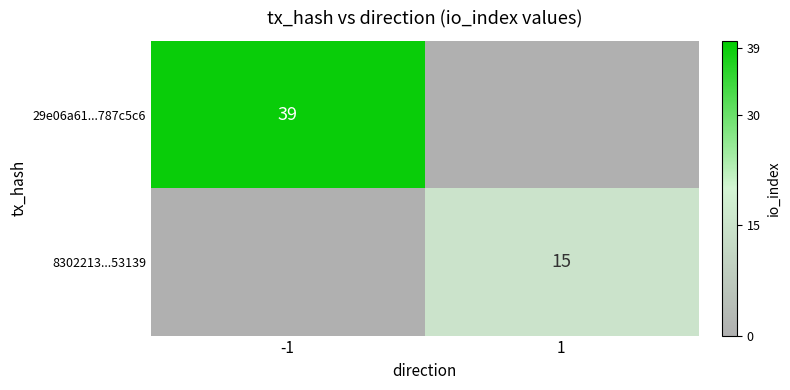

The value of 8302213...53139 at 1 is 26. True or false?

False